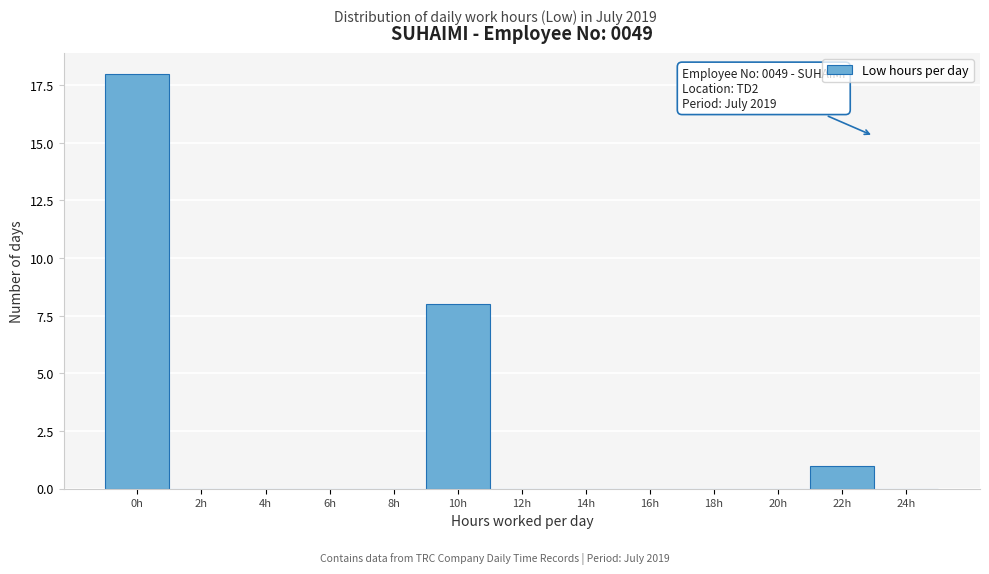

Reading left to right, list all the values displayed in this chart.

0h=18	2h=0	4h=0	6h=0	8h=0	10h=8	12h=0	14h=0	16h=0	18h=0	20h=0	22h=1	24h=0